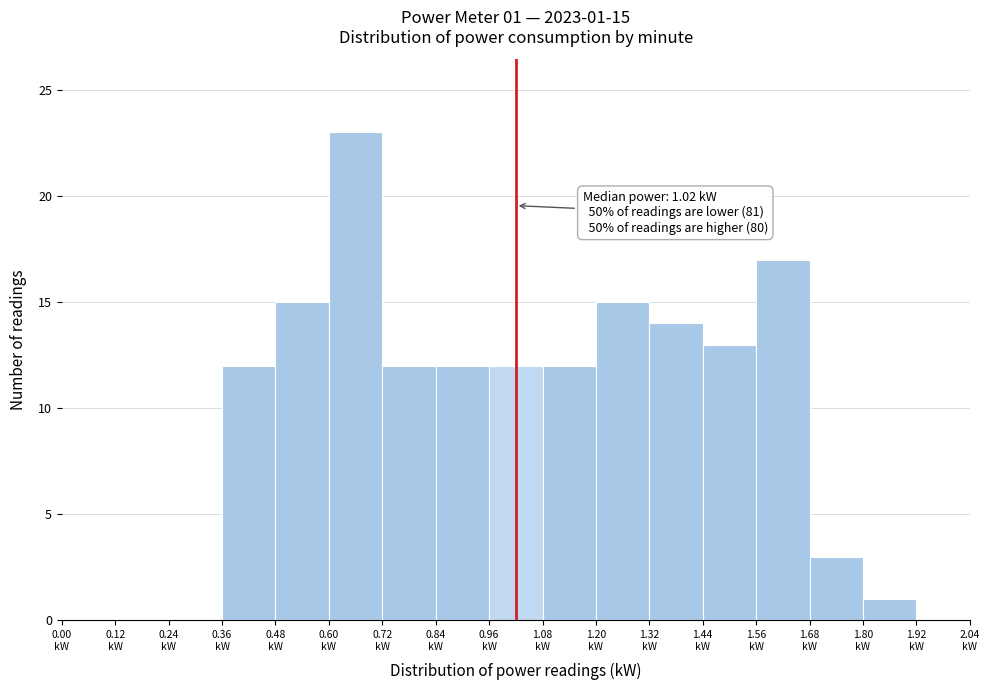

Over which range of the x-axis is the bar tallest?

0.60 to 0.72